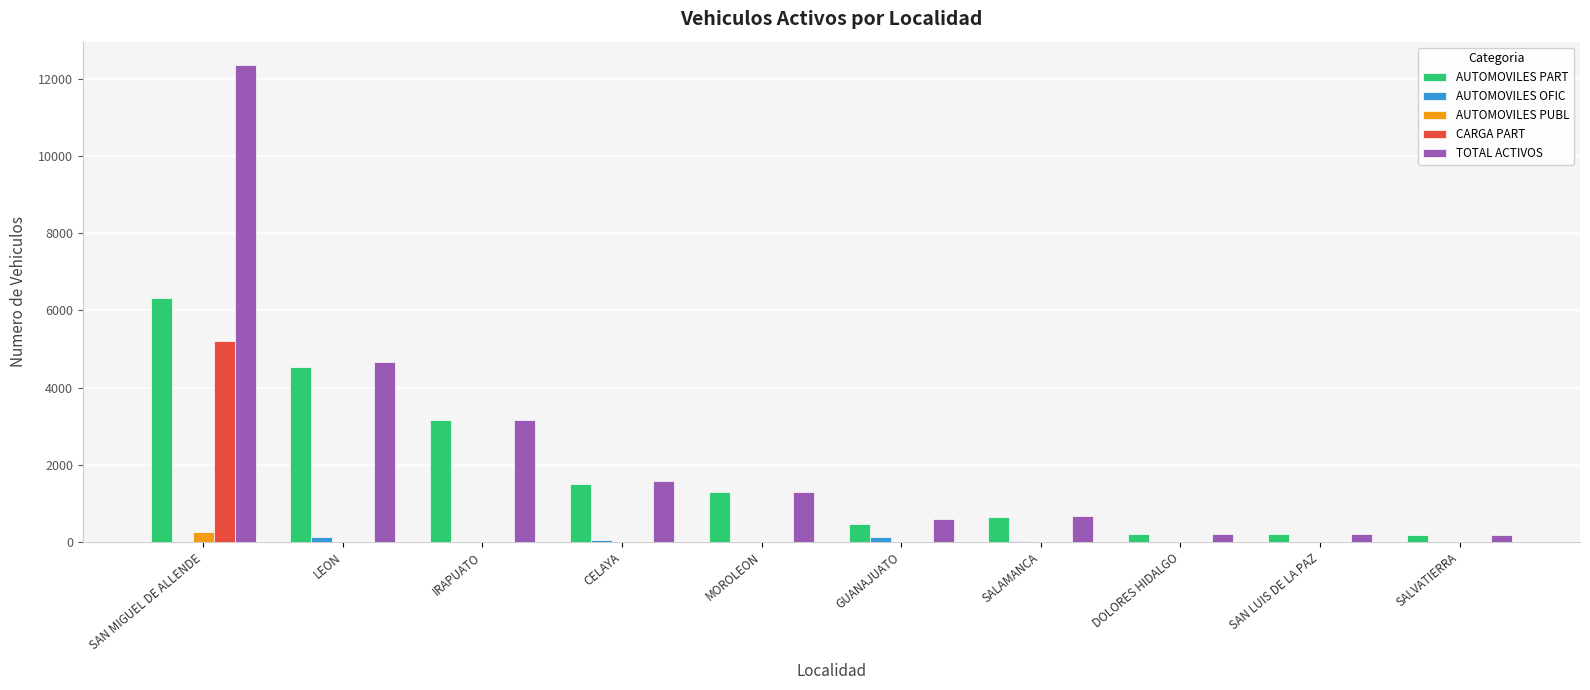

What is the sum of all AUTOMOVILES PART values?

18527